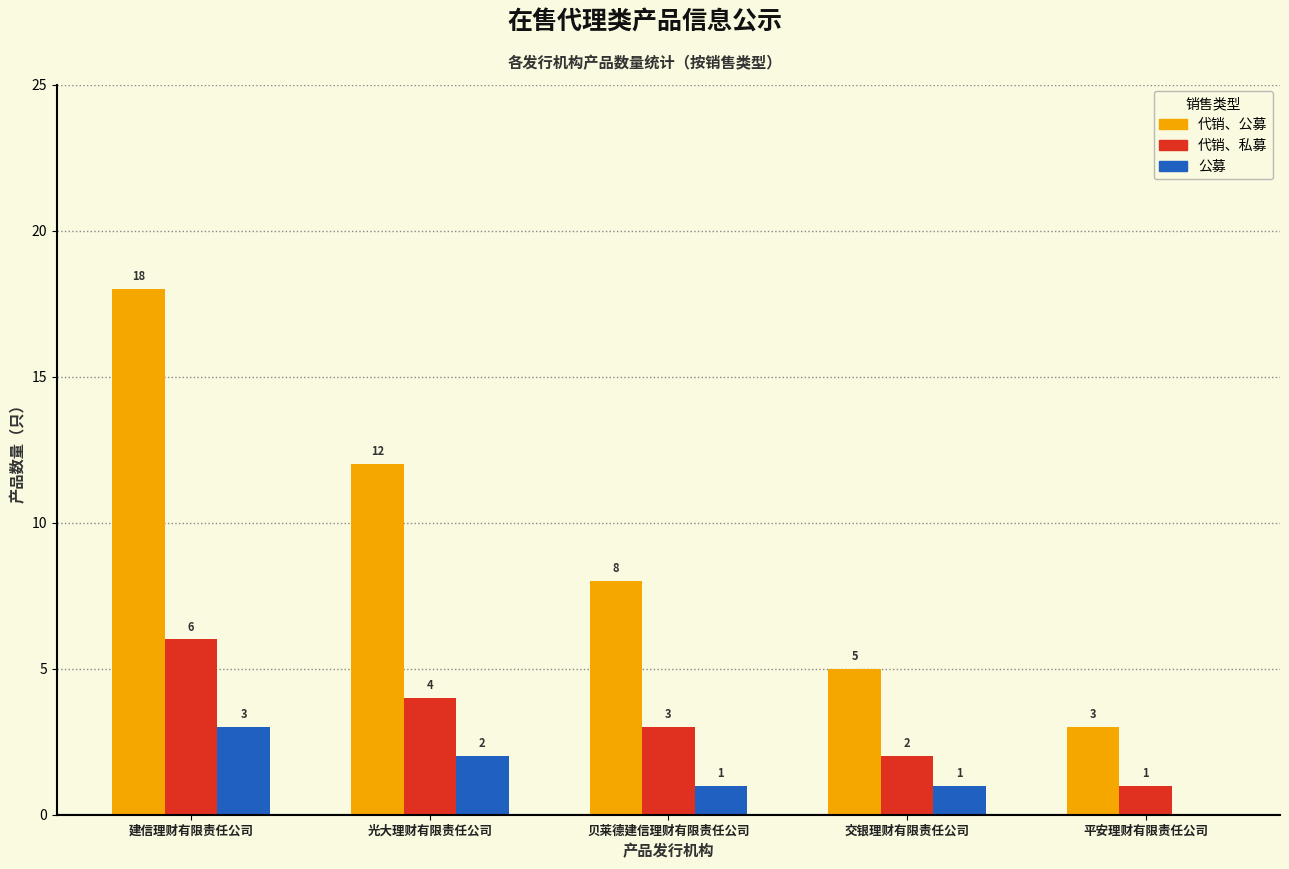

Which series has the largest total across all categories?

代销、公募